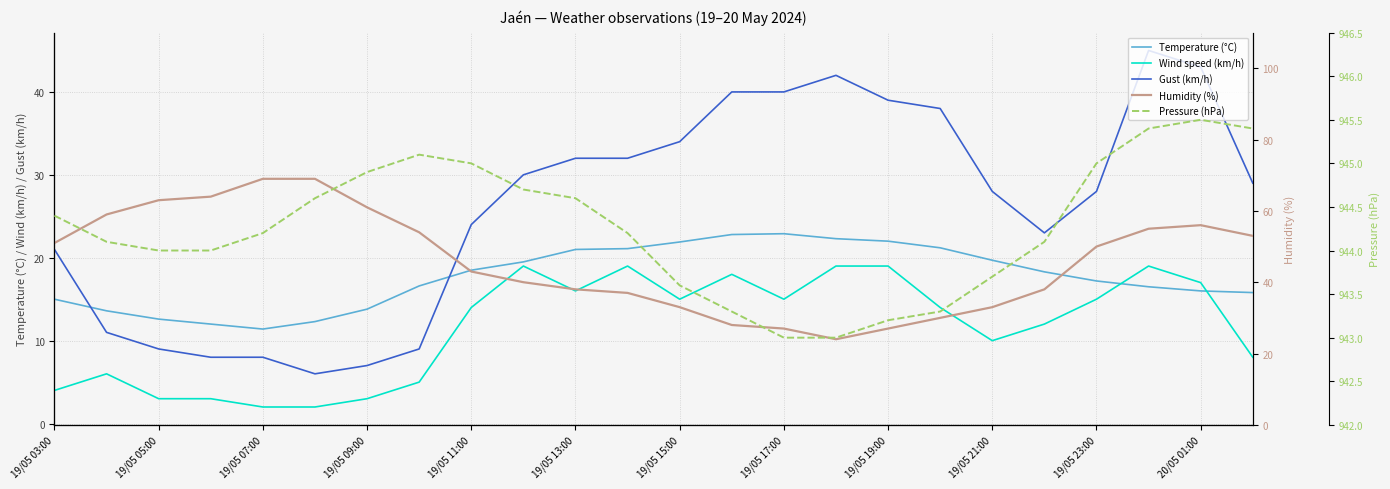

The Wind speed (km/h) series shows 20.9 at 19/05 15:00. True or false?

False